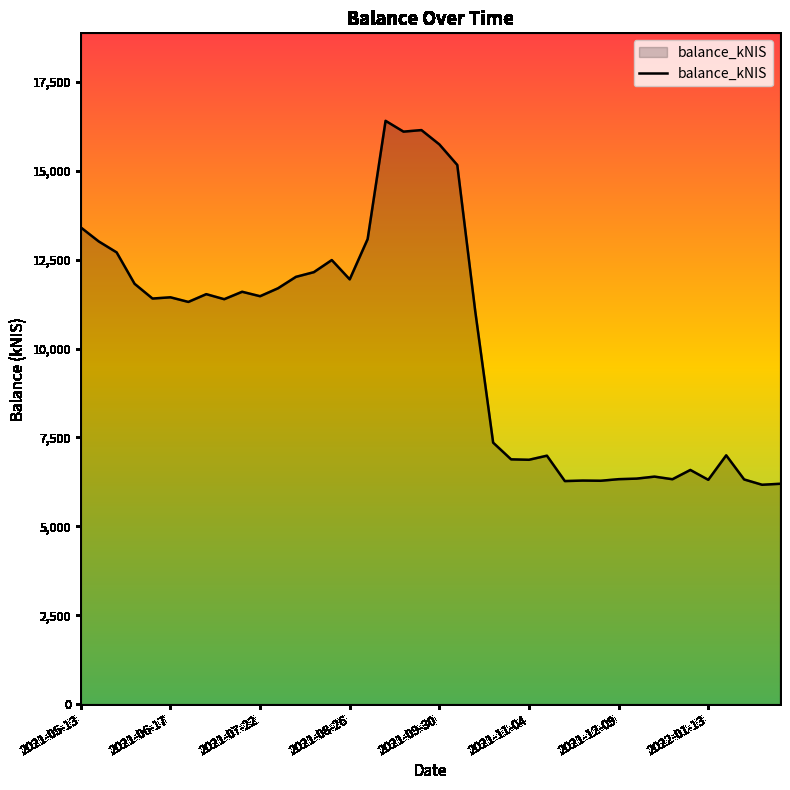

What is the difference between the maximum and minimum values?

10235.1